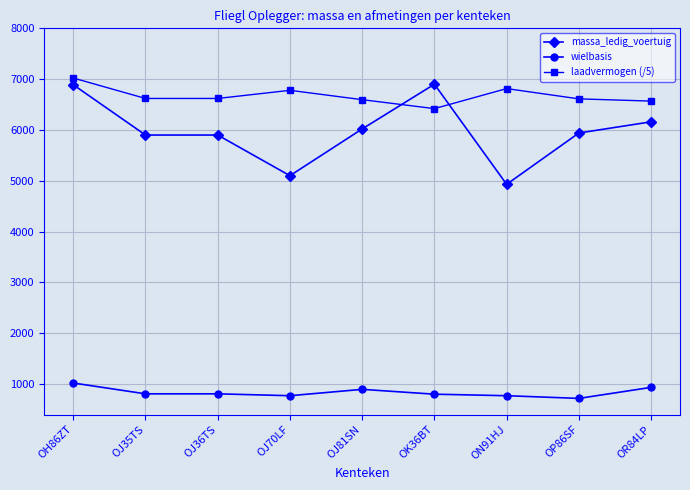

What is the label of the 4th point from the left?

OJ70LF